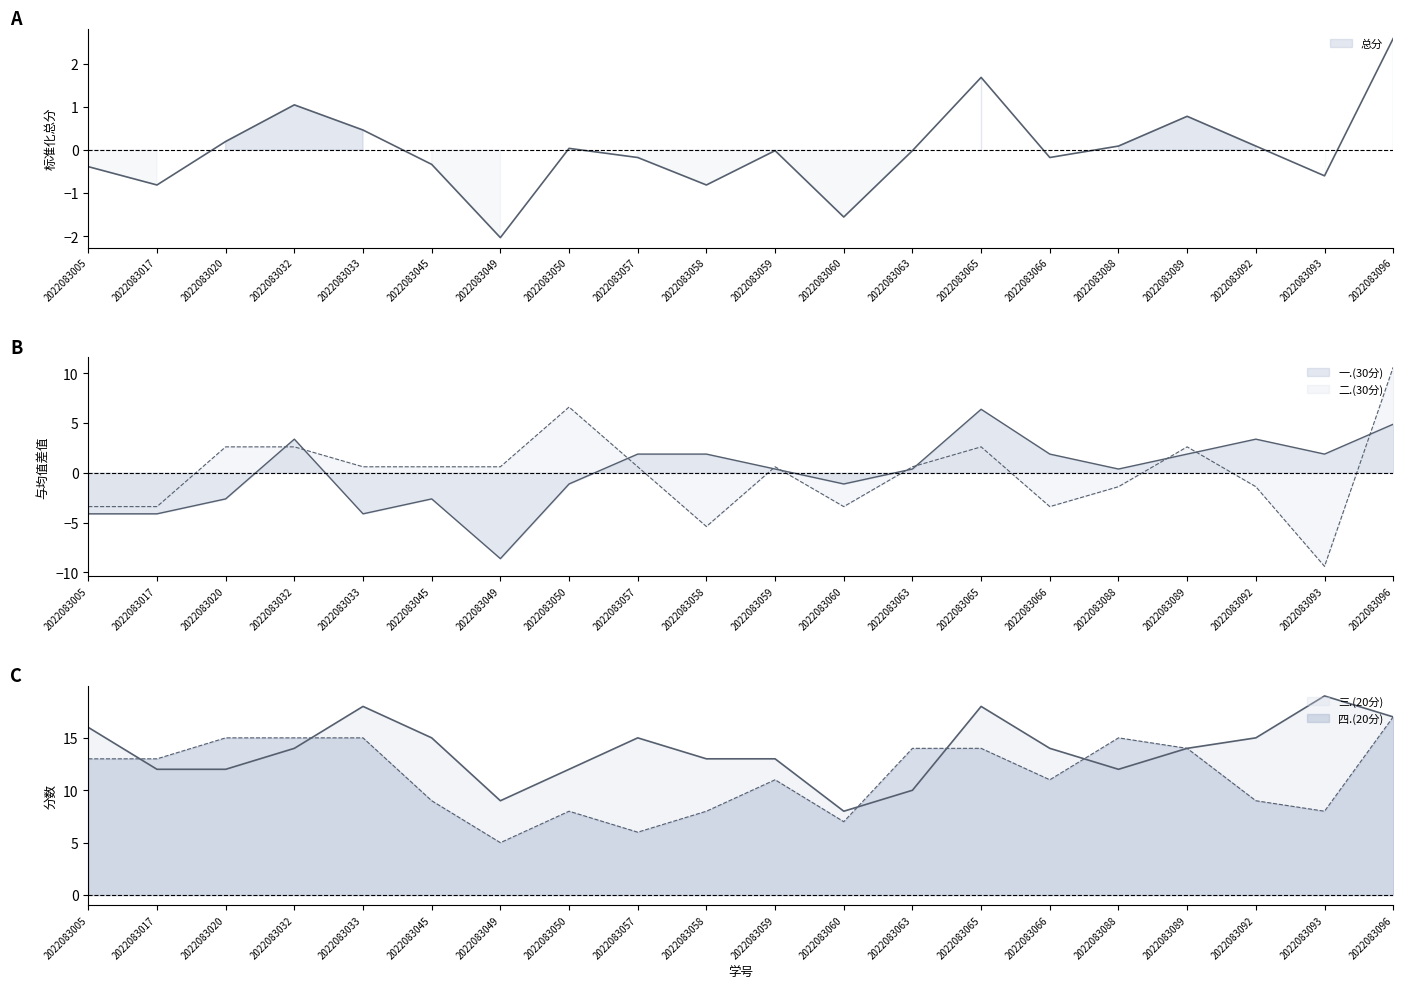

How many series are shown in this chart?

5